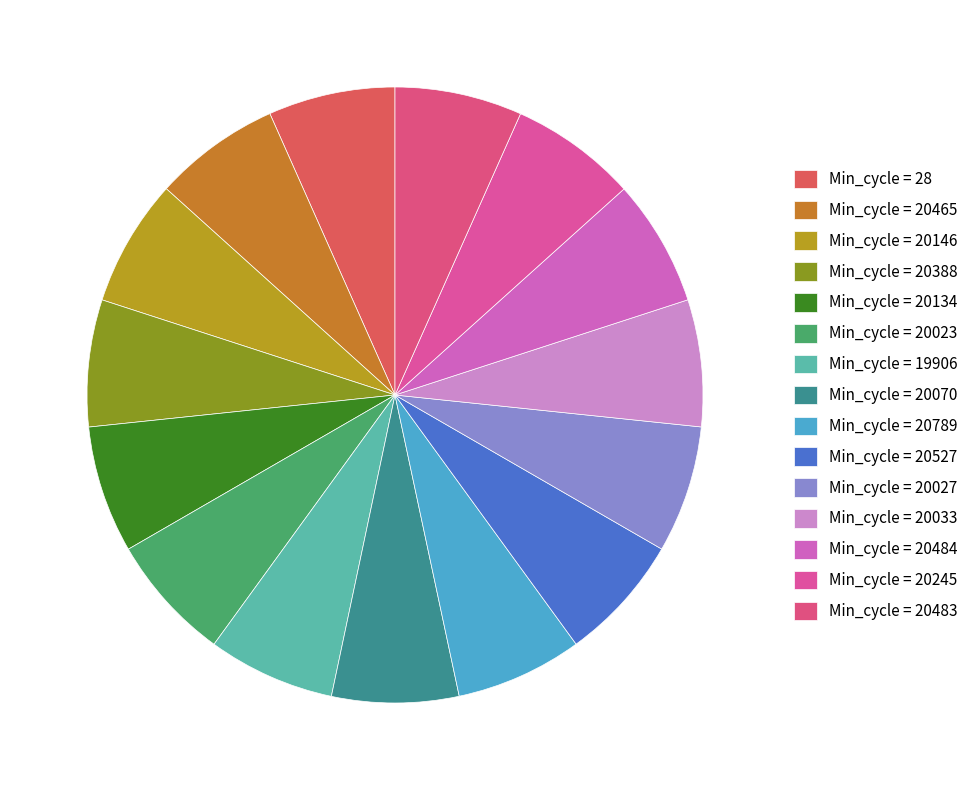

Is there a majority slice in this chart?

No